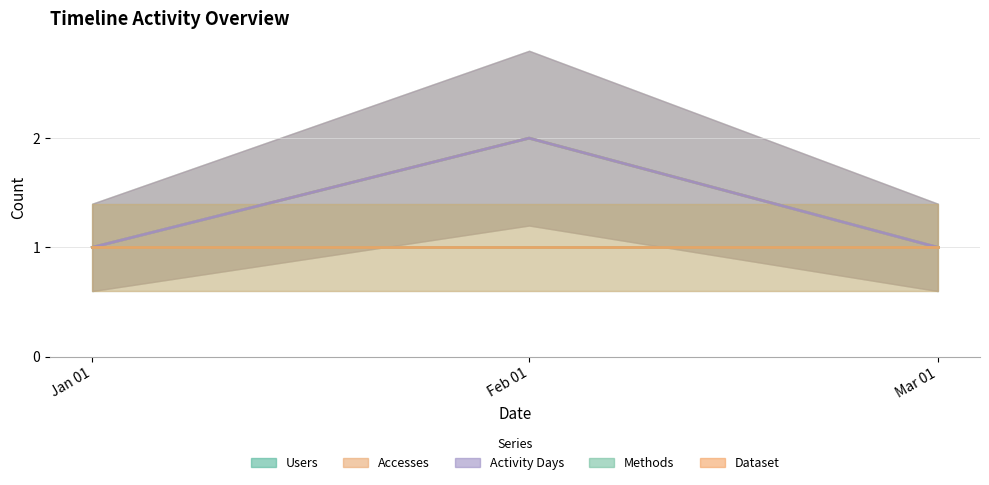

How many lines are shown in the chart?

3